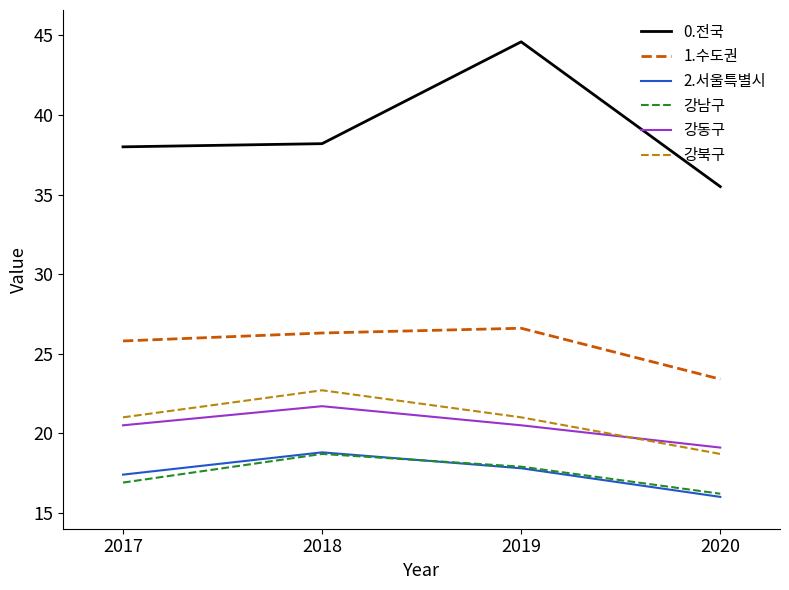

Does the chart have visible grid lines?

No